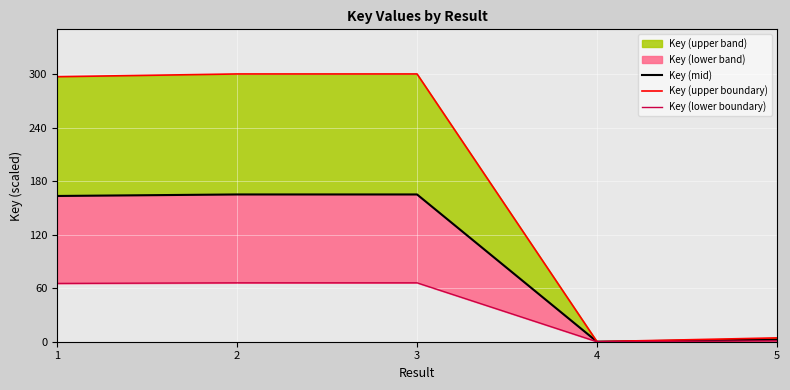

Rank the series by their average value, from lowest to highest.

Key (lower boundary), Key (mid), Key (upper boundary)